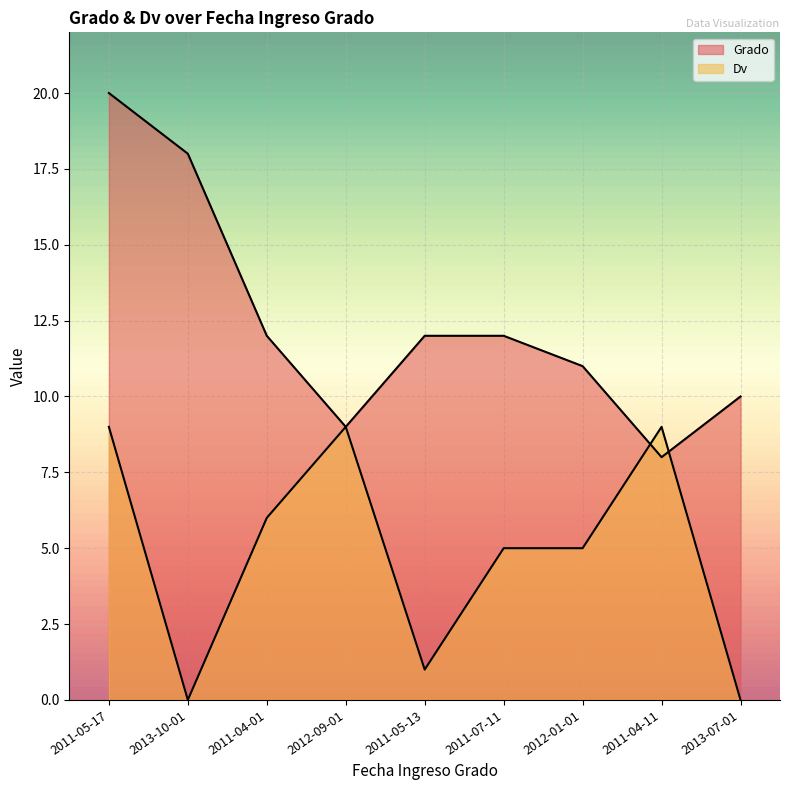

What is the approximate value of Grado at 2012-01-01?

11